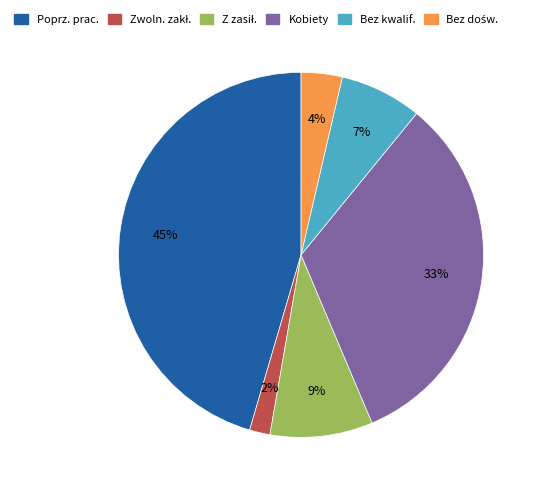

How many segments does this pie chart have?

6